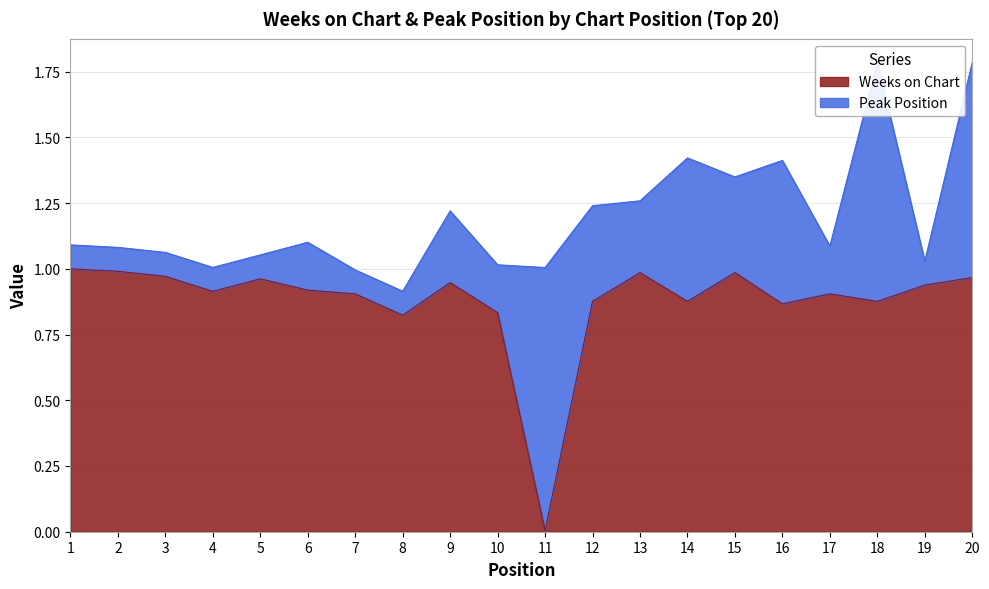

At which category does the data reach its first local peak?

5